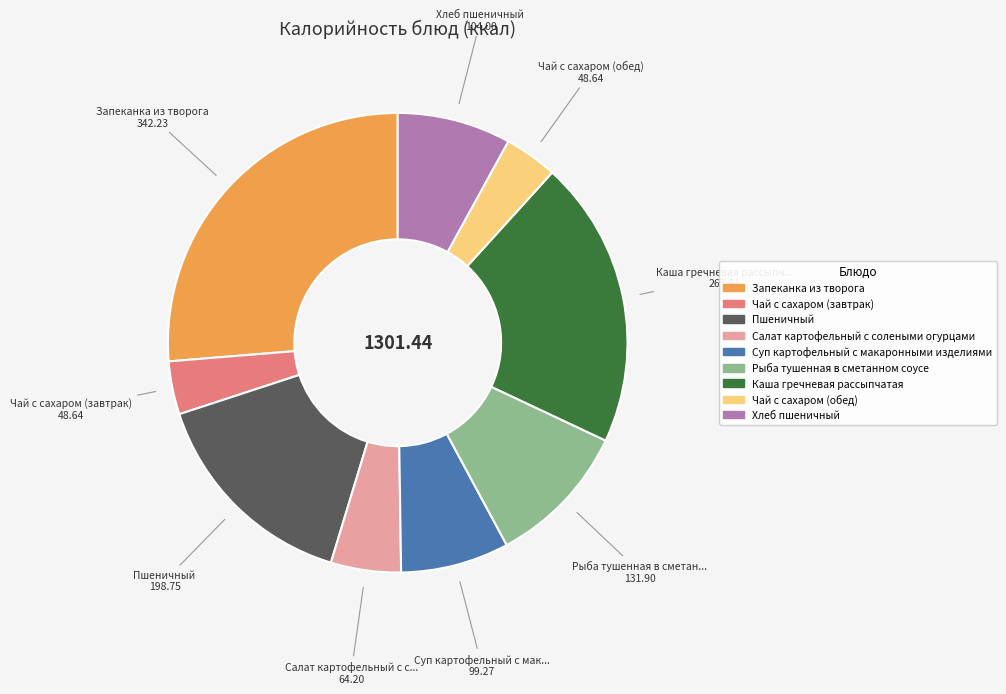

Combined, do Рыба тушенная в сметанном соусе and Суп картофельный с макаронными изделиями account for over 50%?

No